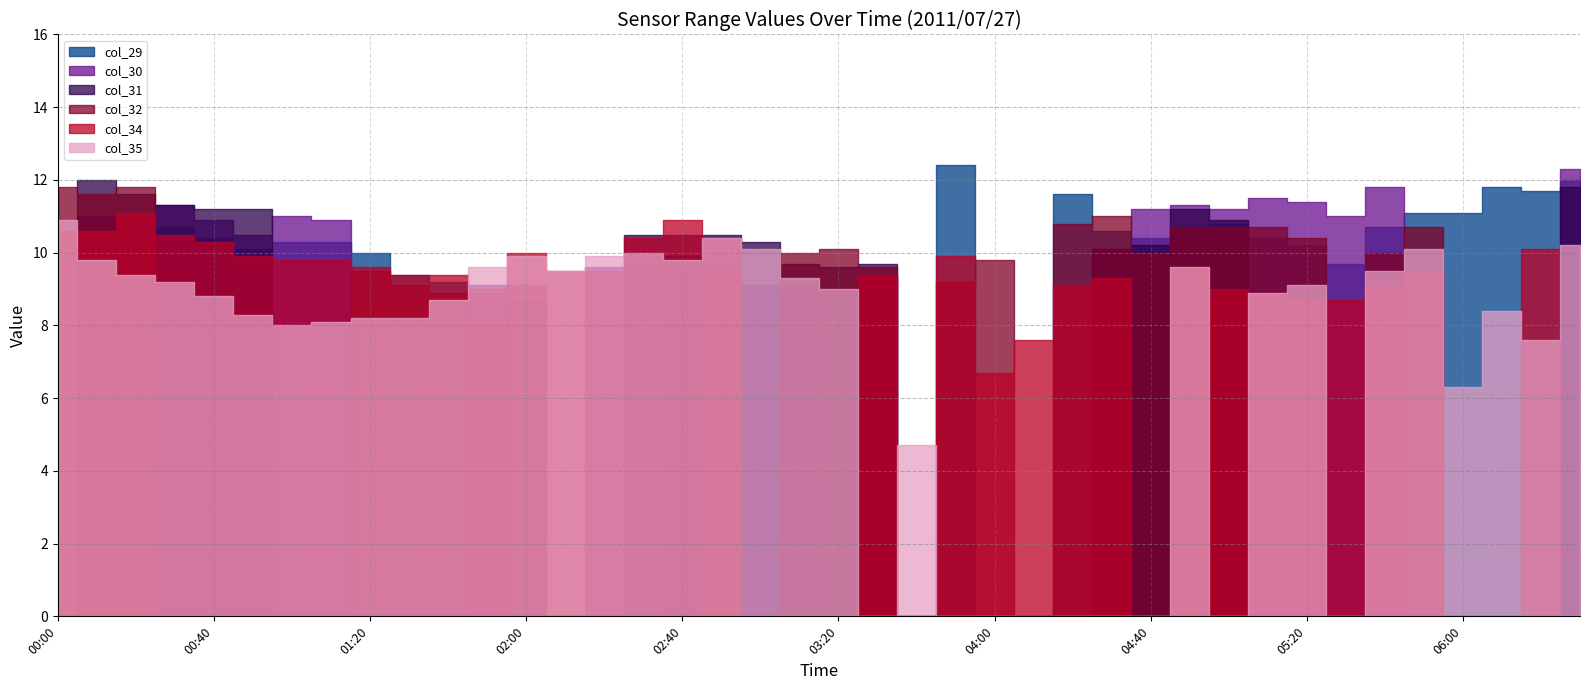

In col_32, how many points are lower than both neighbors (excluding endpoints)?

10